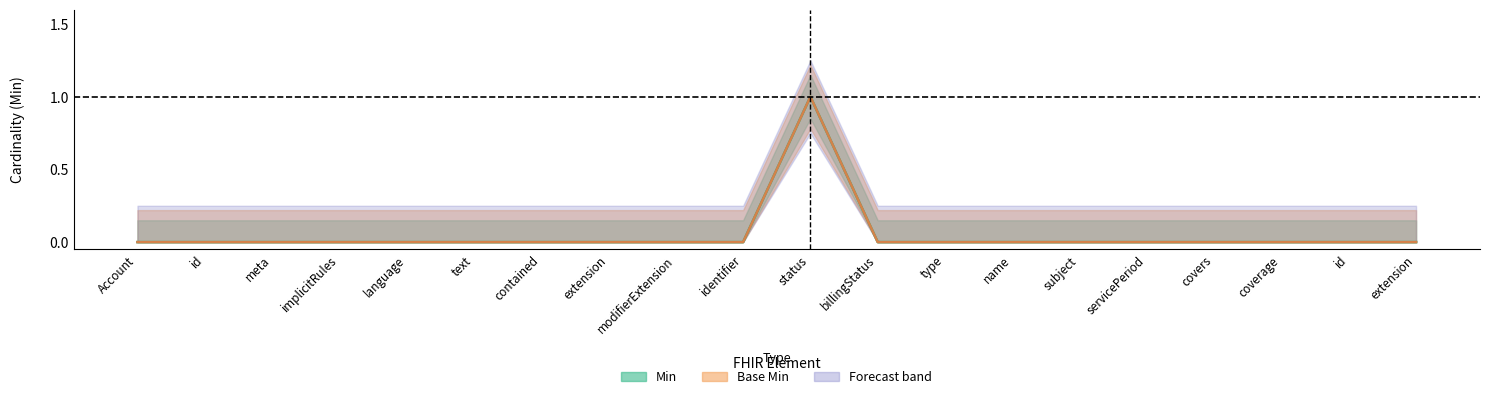

At which label is Base Min (centre) closest to 0?

Account